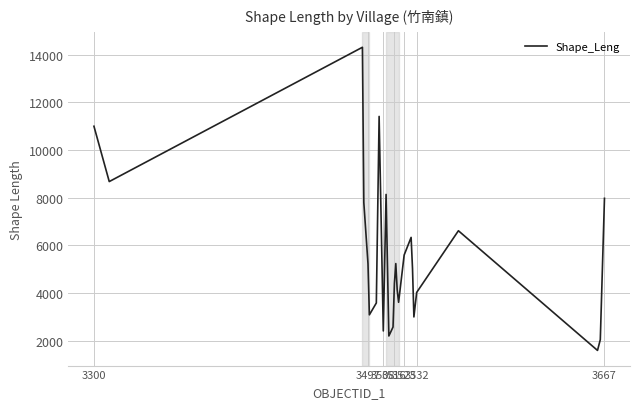

What is the smallest value displayed?

1590.4